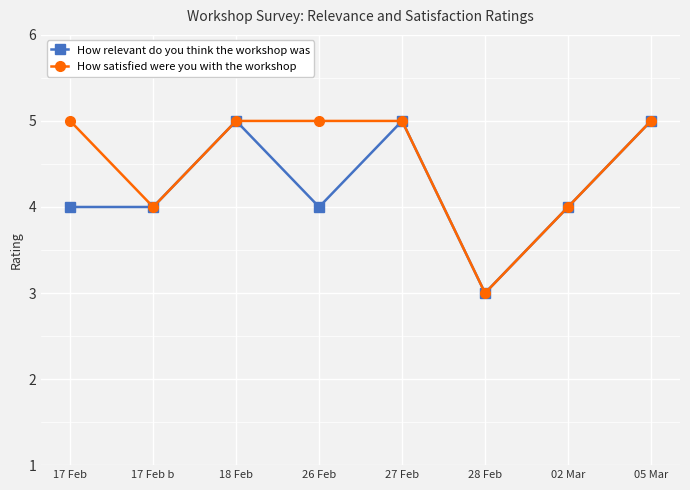

What are all the series names shown in the legend?

How relevant do you think the workshop was, How satisfied were you with the workshop